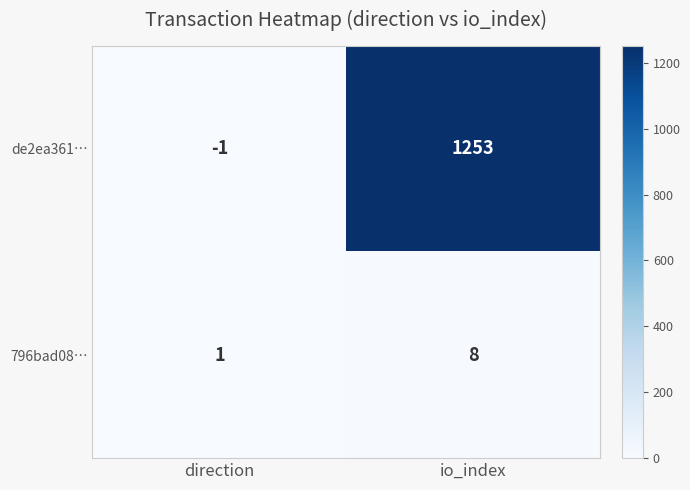

Read the de2ea361… value at io_index.

1253